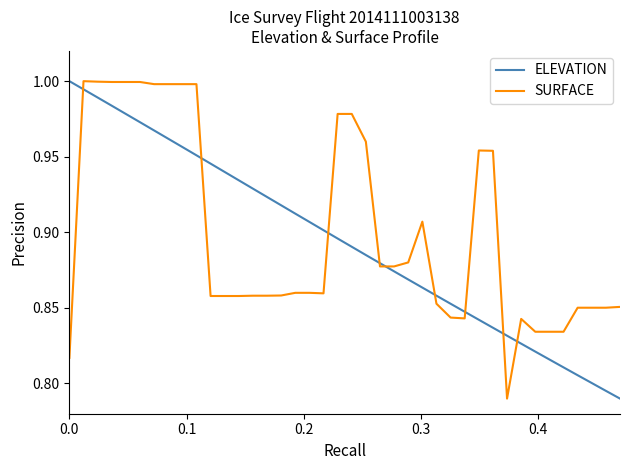

Which series has the largest total across all categories?

SURFACE